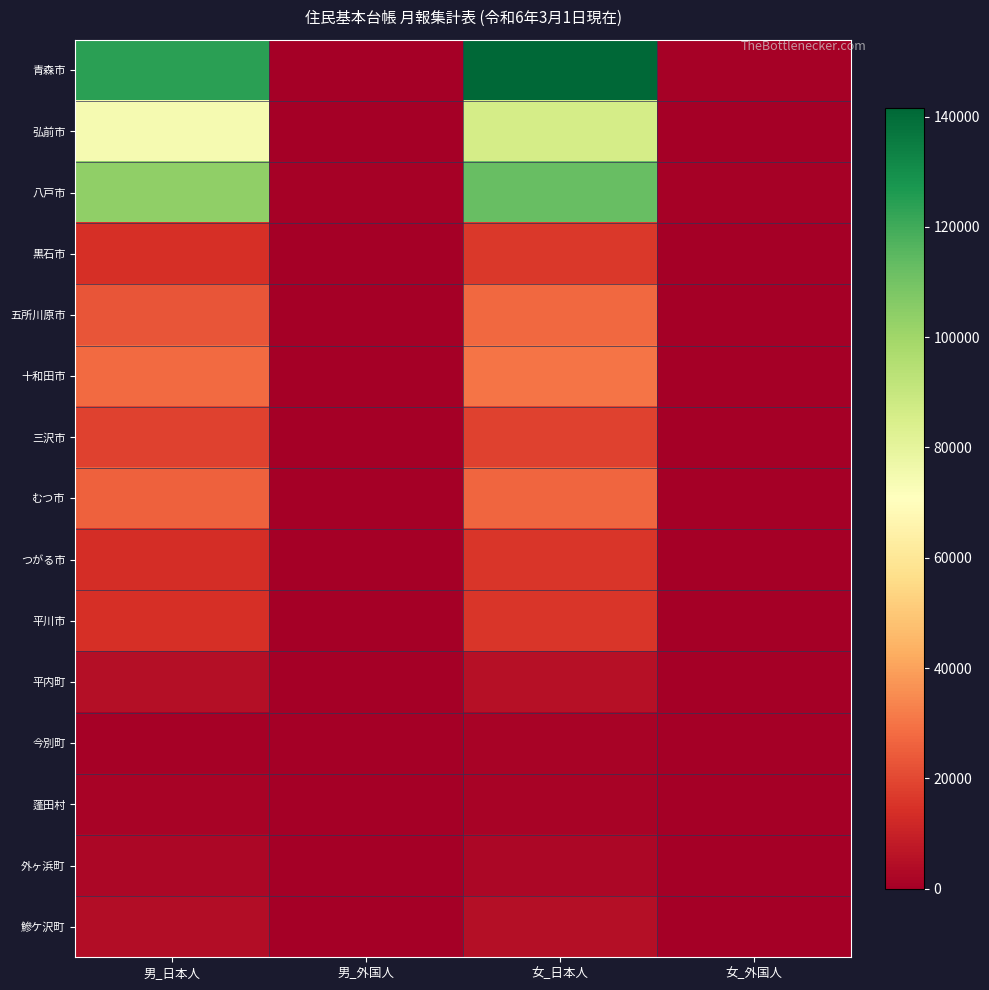

Between 男_日本人 and 女_外国人, which series saw the biggest shift?

青森市